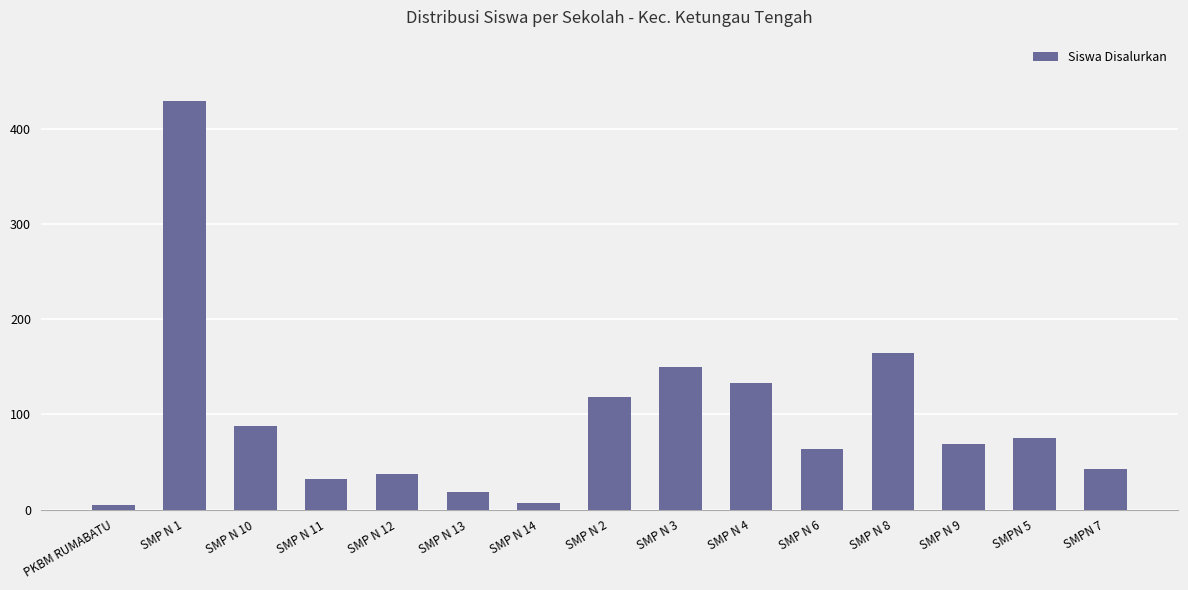

What is the change in value from SMP N 6 to SMP N 9?

+5